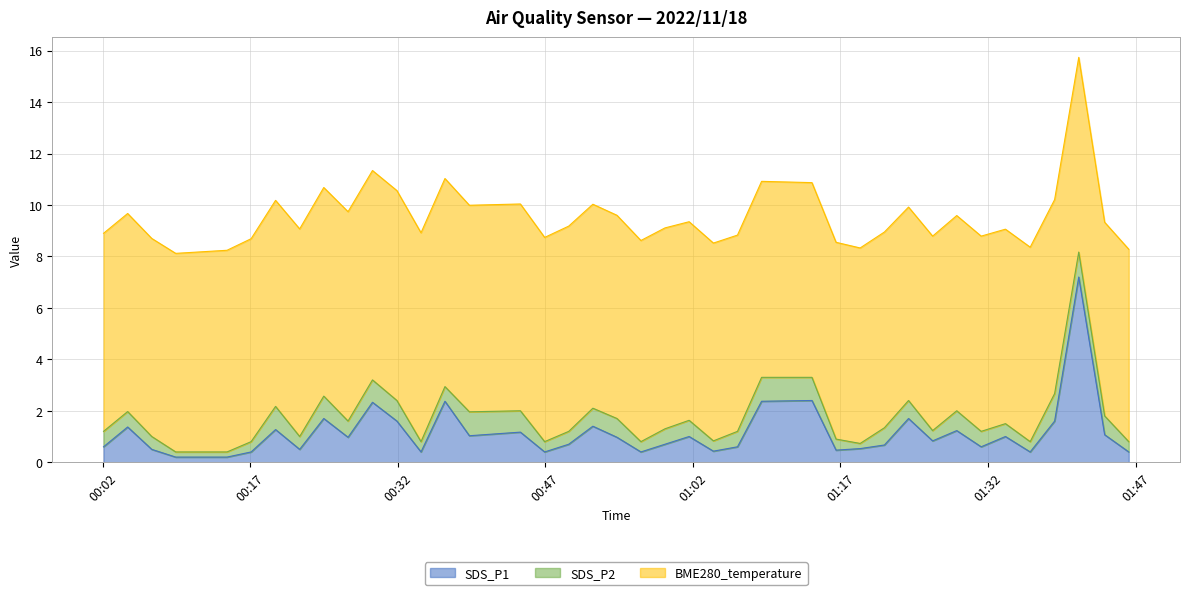

Is it true that BME280_temperature equals 7.7 at 2022/11/18 00:07:00?

True